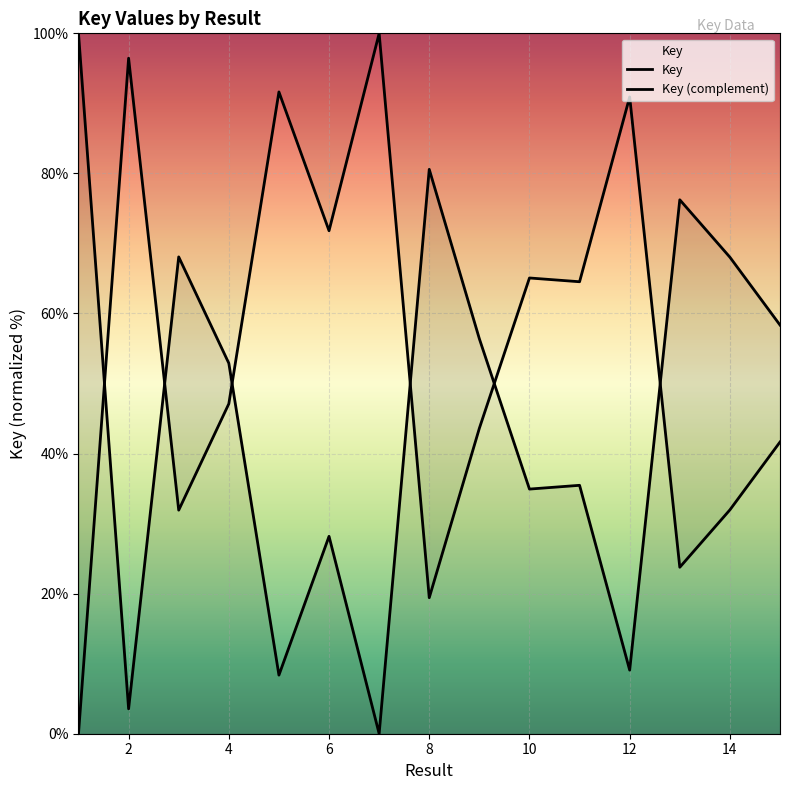

Does the chart display data point markers on the line(s)?

No